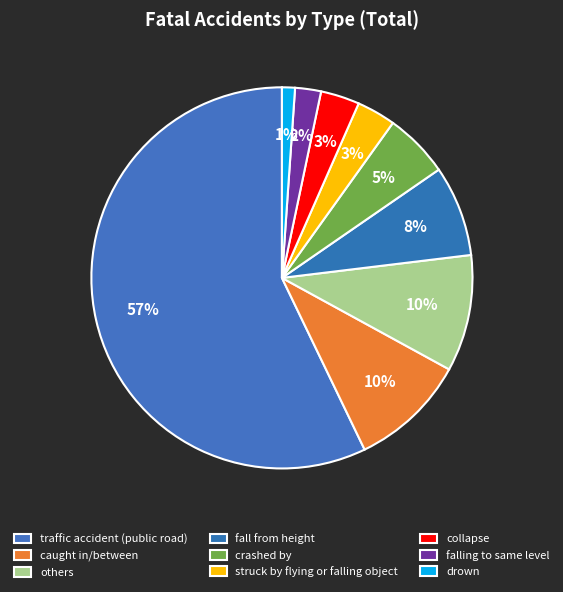

What percentage is the fall from height slice, to the nearest percent?

8%